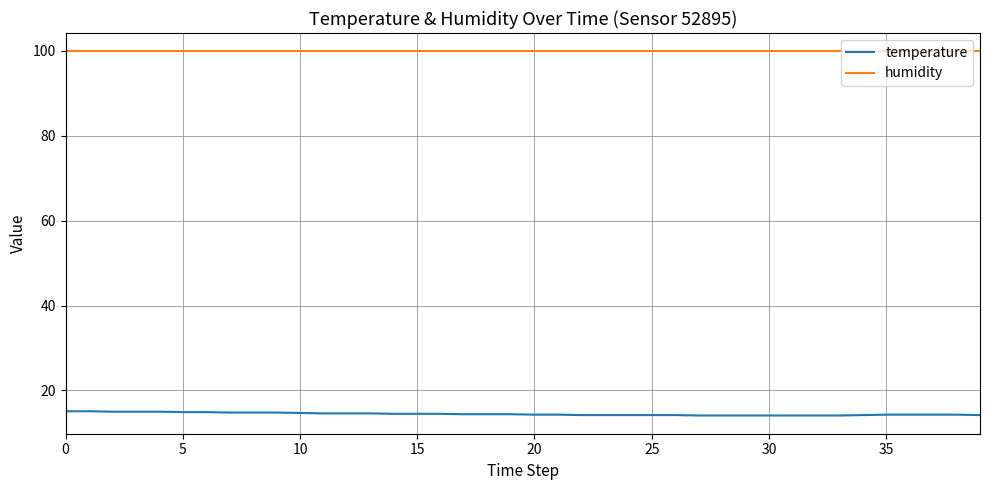

What are all the series names shown in the legend?

temperature, humidity